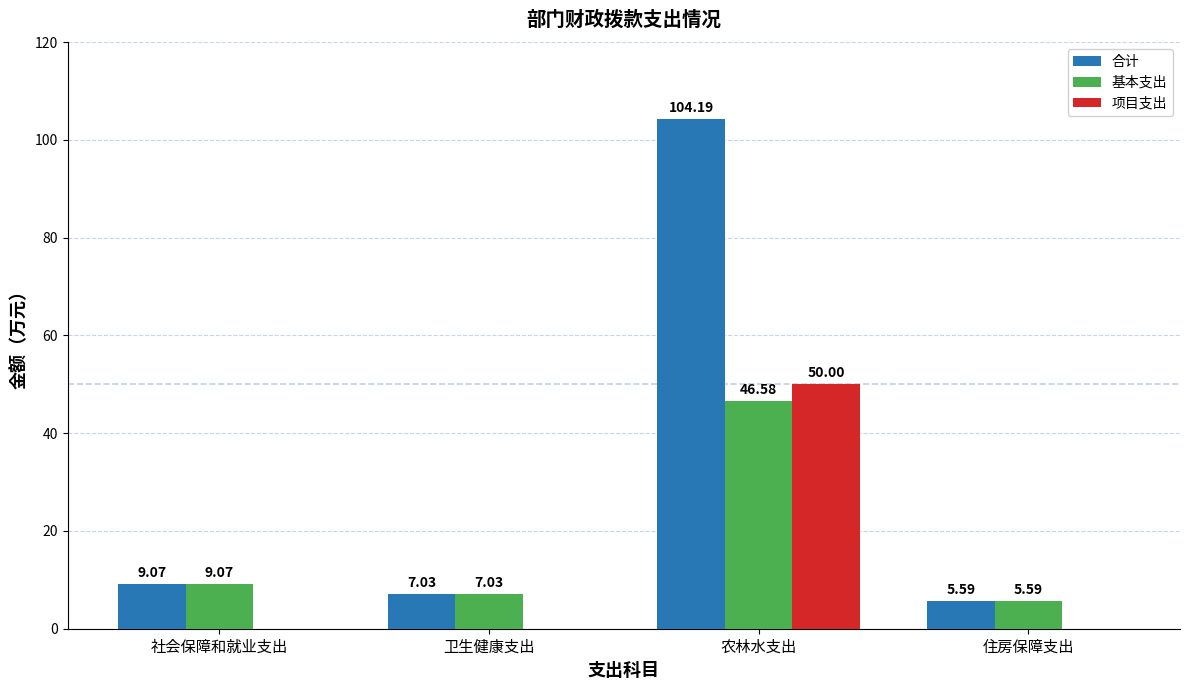

Where is 合计 nearest to the value 54?

社会保障和就业支出